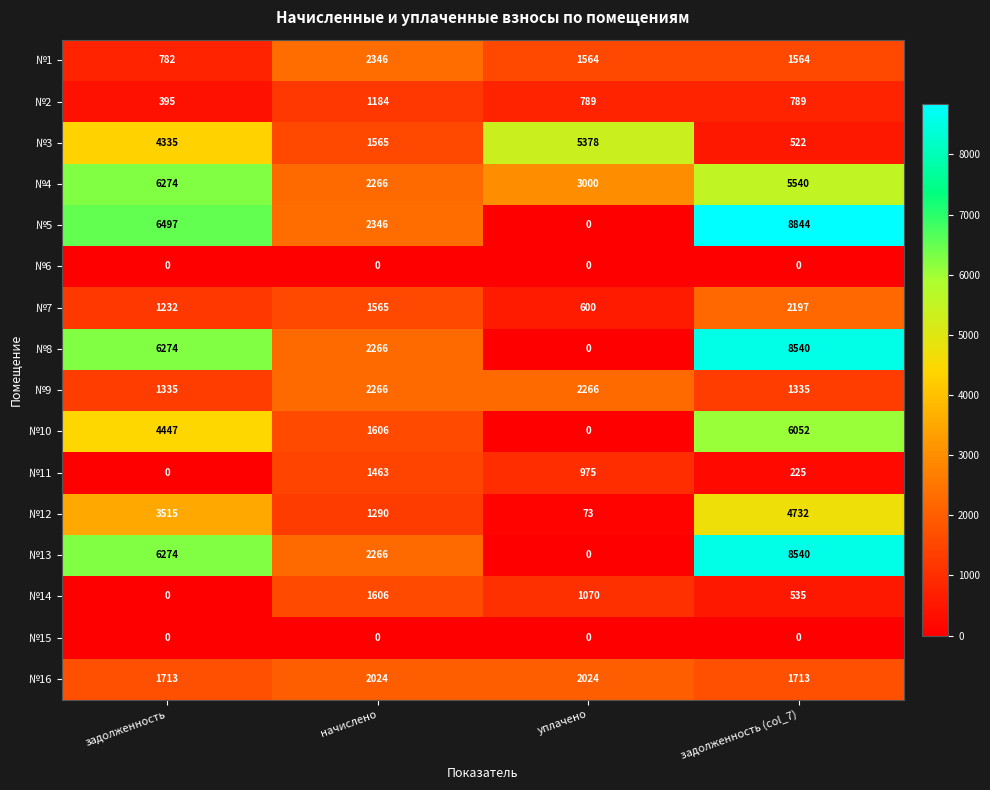

True or false: №13 has a value of 2266 at начислено.

True